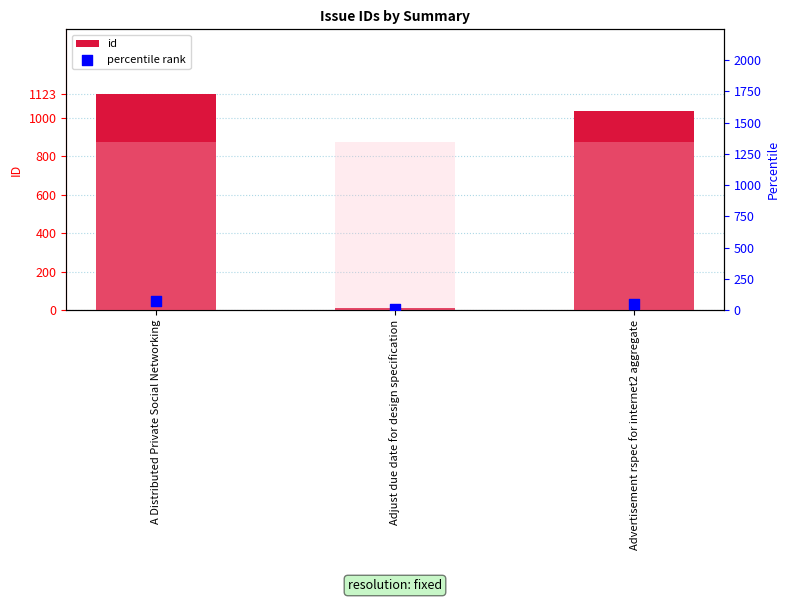

At how many categories does at least one series exceed 1010?

2